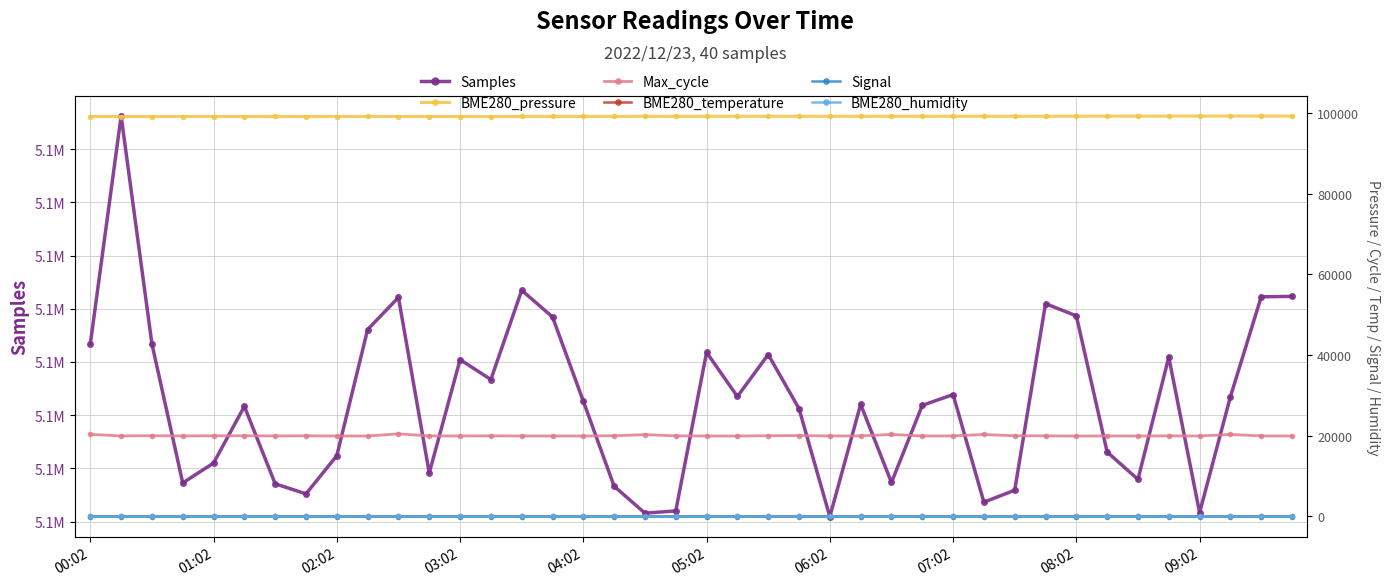

Does the chart display data point markers on the line(s)?

Yes